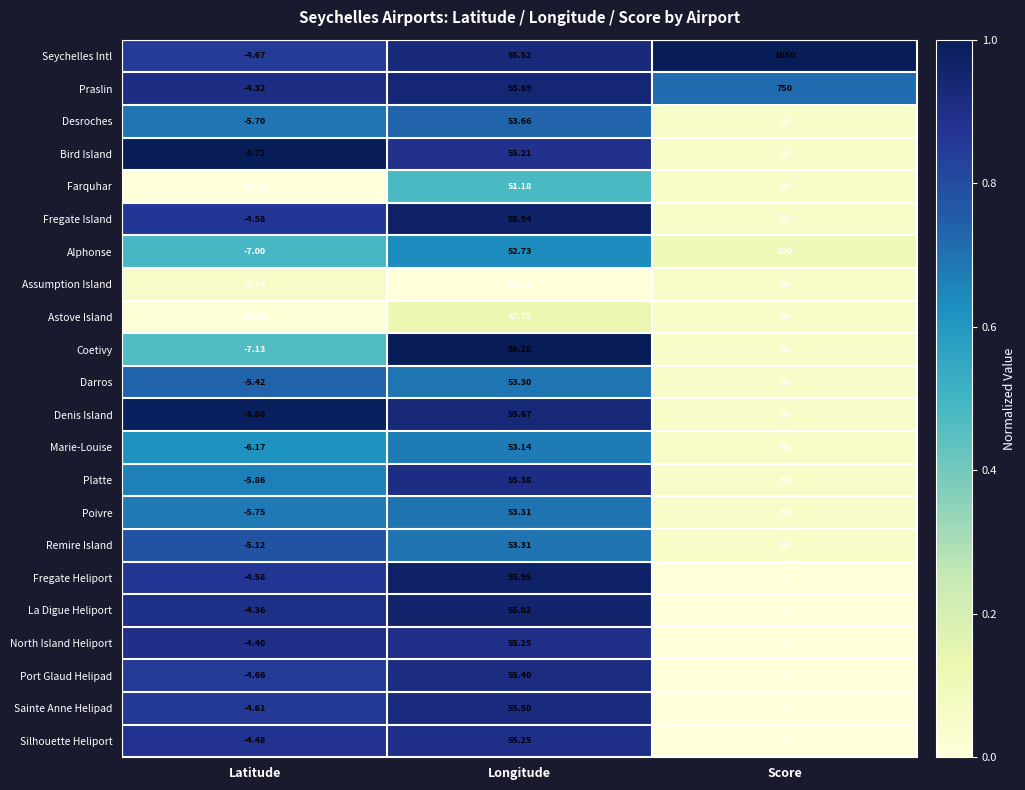

Which category has the highest value in the Farquhar series?

Longitude